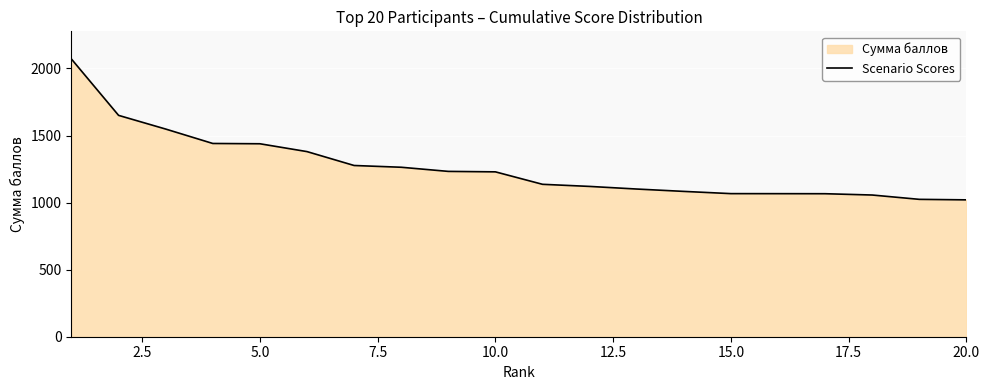

What is the maximum value shown in the chart?

2069.7